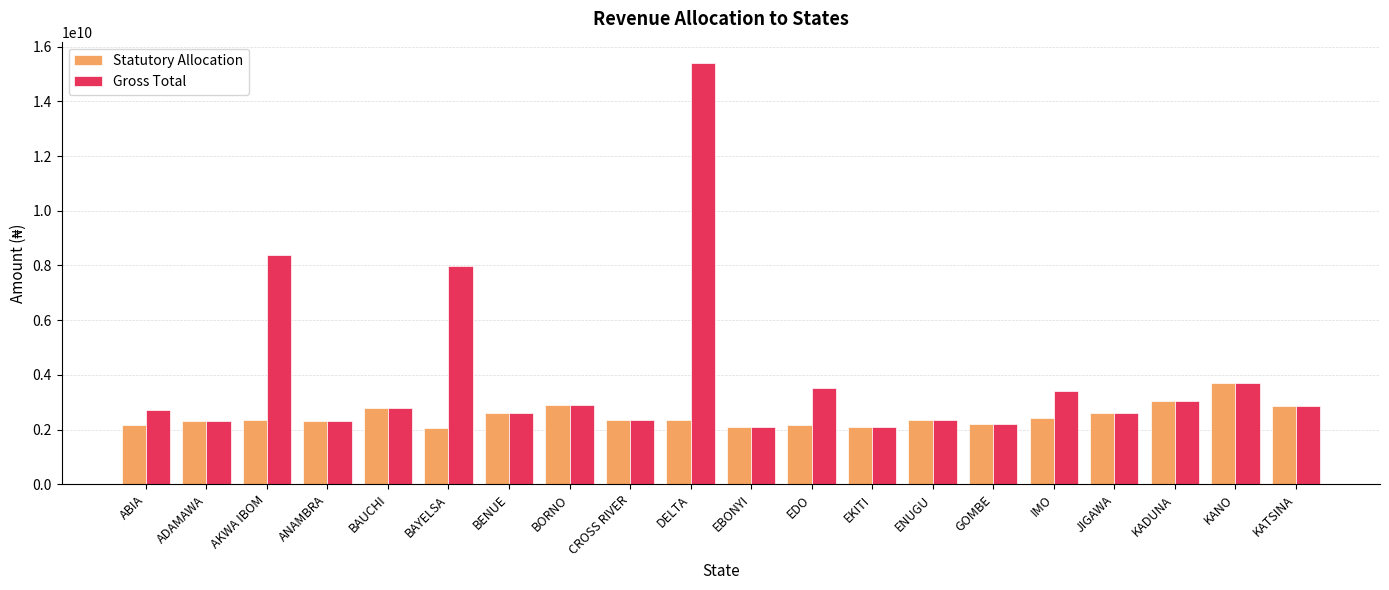

Where does the Statutory Allocation series first go above 2342641317?

BAUCHI